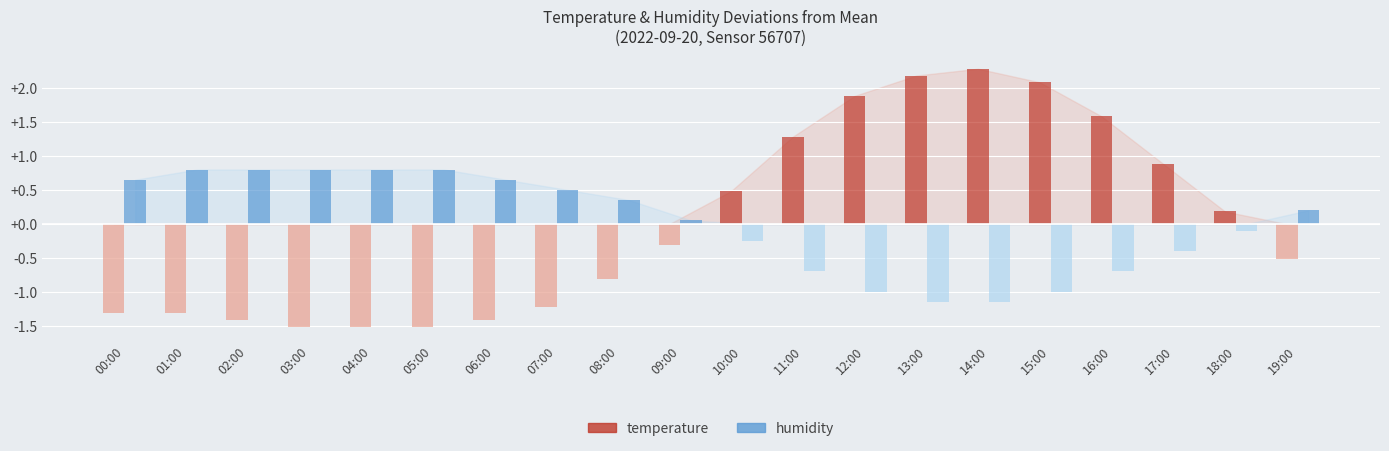

Is the value of temperature at 06:00 greater than the value of humidity at 14:00?

No